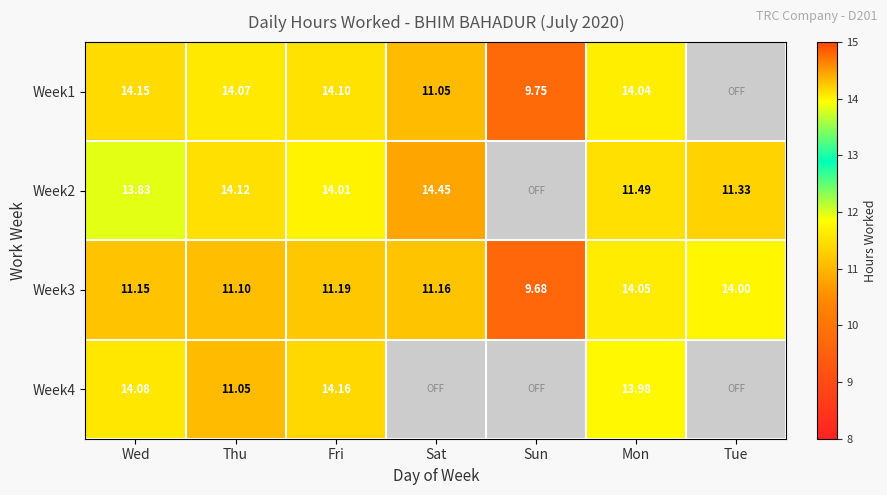

The value of Week2 at Sat is 14.4. True or false?

True